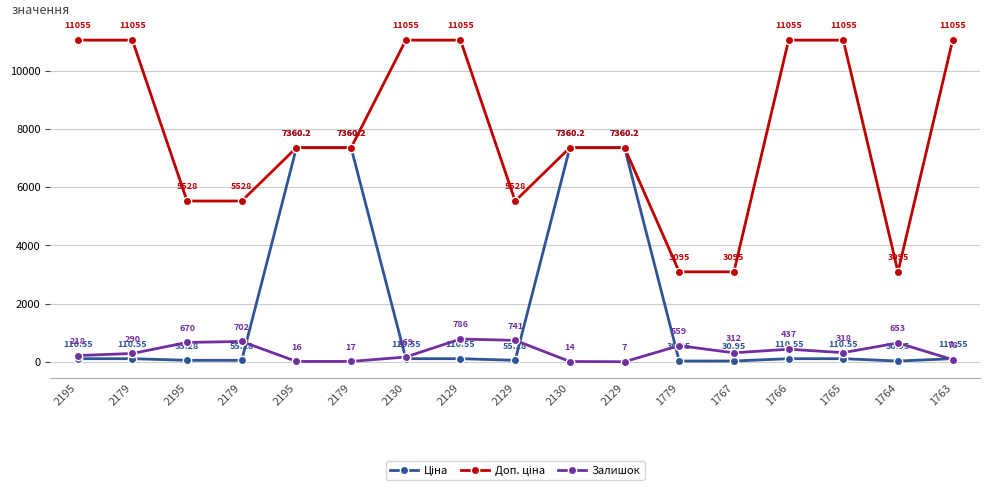

What is the label of the 2nd point from the left?

2179